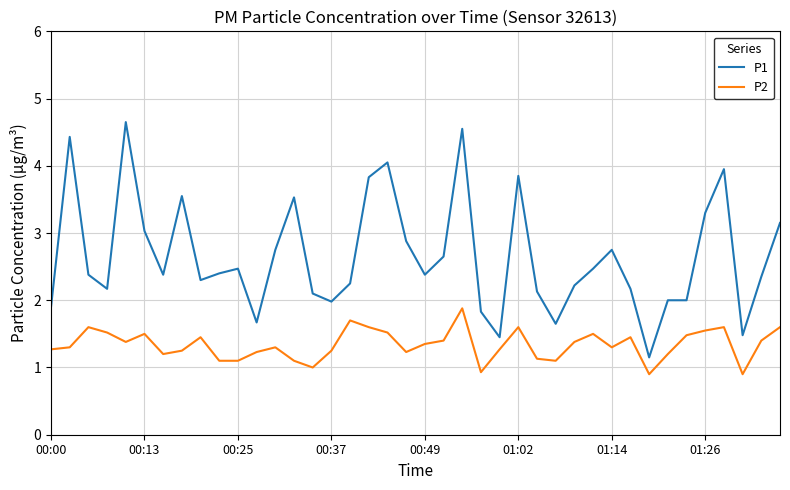

Rank the series by their maximum value, from highest to lowest.

P1, P2